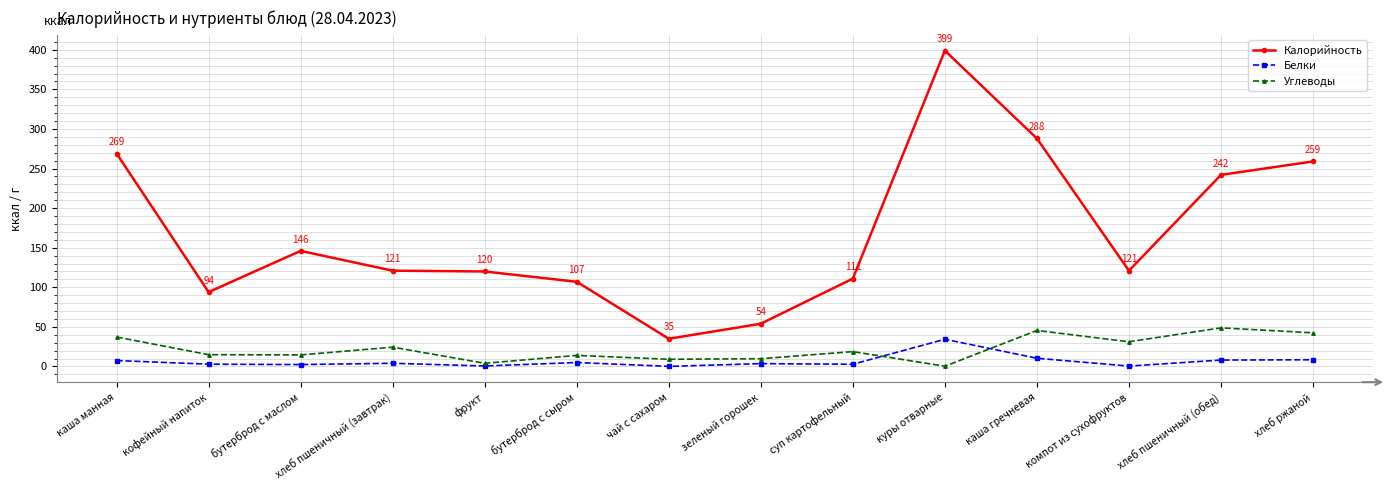

What is the label of the 6th point from the left?

бутерброд с сыром